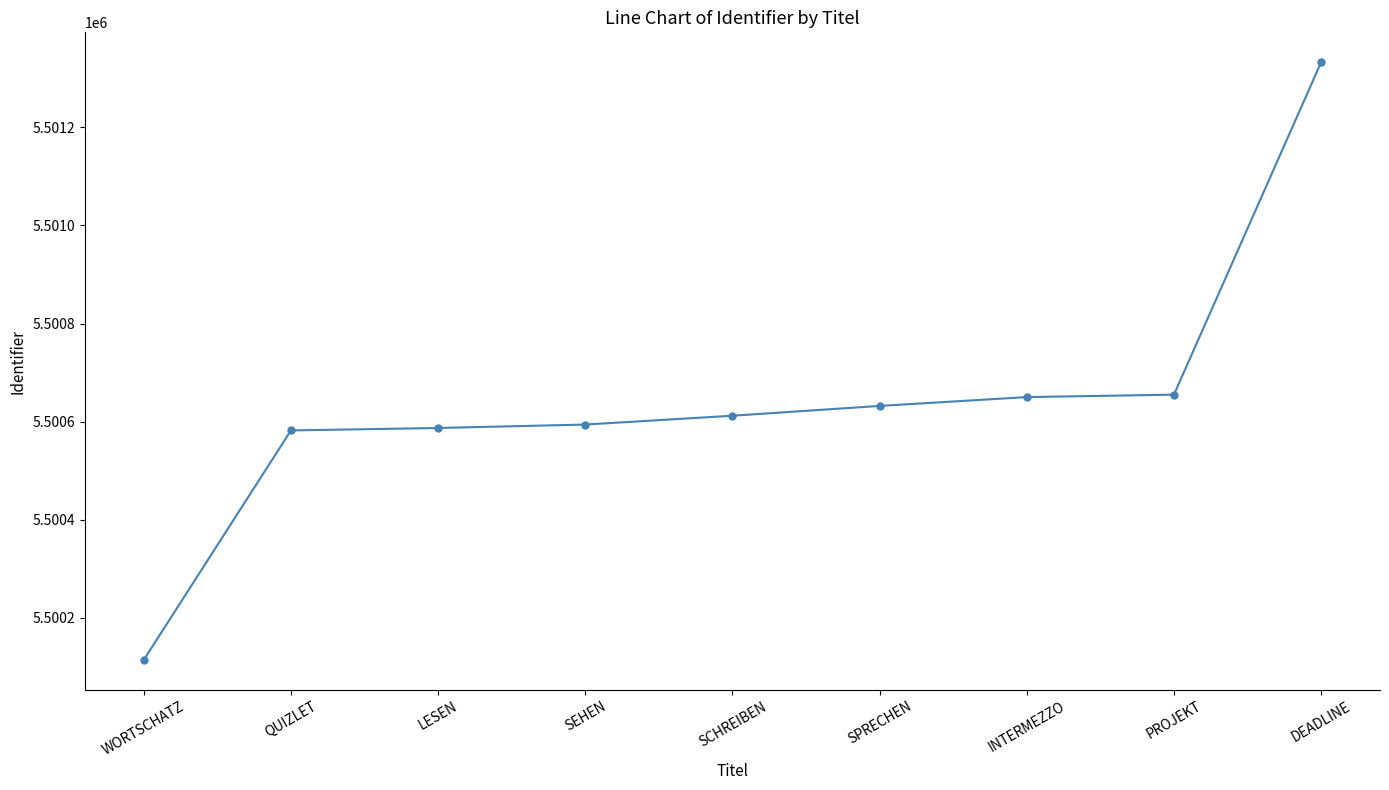

The chart shows a value of 5500612 at SCHREIBEN. True or false?

True